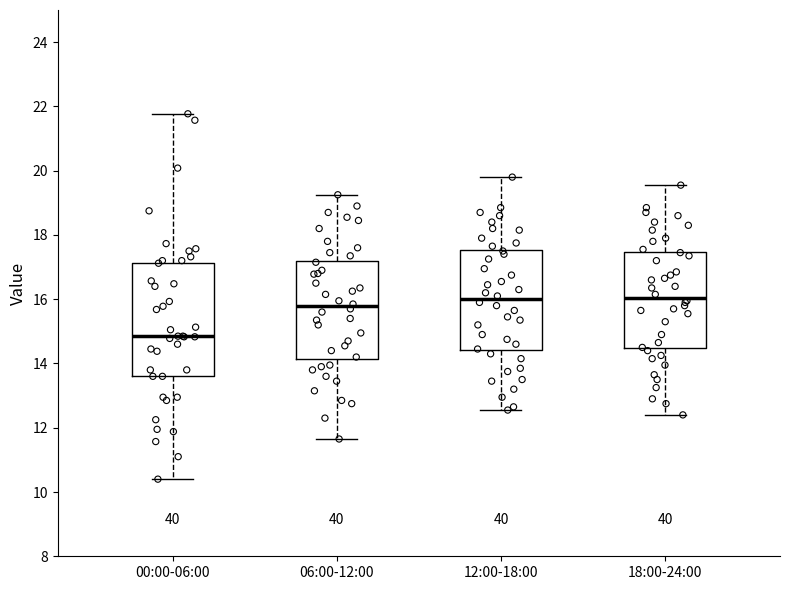

Reading left to right, transcribe this box plot: for each box, give where its median line is, the range the box spans, and where its two whiskers end, as read against the y-axis. The values are not printed on the chart, so give them approximately, as read against the axis.

00:00-06:00: median 14.8, box 13.6 to 17.2, whiskers 10.4 to 21.8
06:00-12:00: median 15.8, box 14.2 to 17.2, whiskers 11.6 to 19.2
12:00-18:00: median 16.0, box 14.4 to 17.6, whiskers 12.6 to 19.8
18:00-24:00: median 16.0, box 14.4 to 17.4, whiskers 12.4 to 19.6